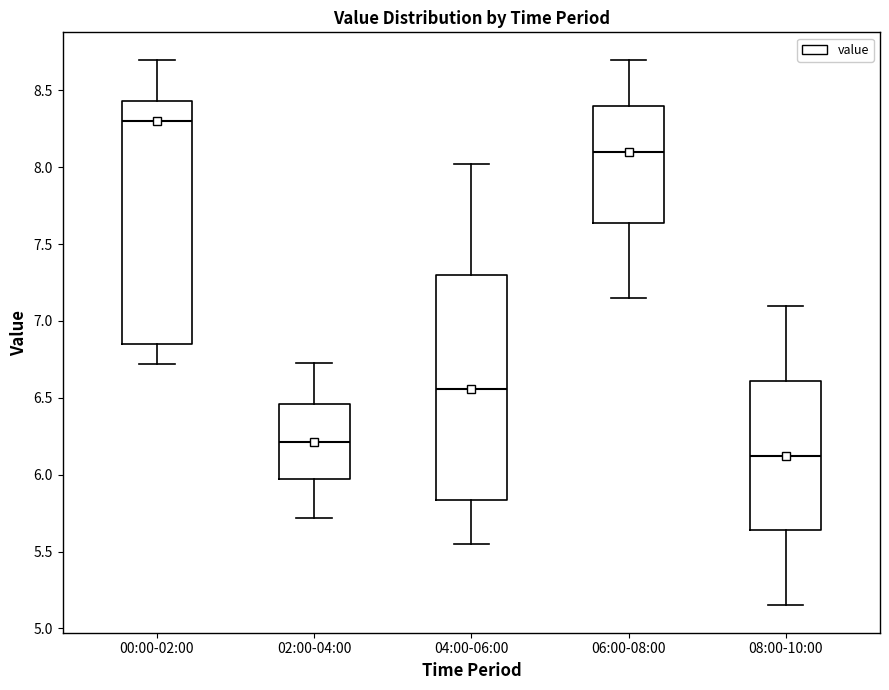

Where does the median line of the box for 00:00-02:00 sit on the y-axis? The values are not printed on the chart, so give them approximately, as read against the axis.

8.30